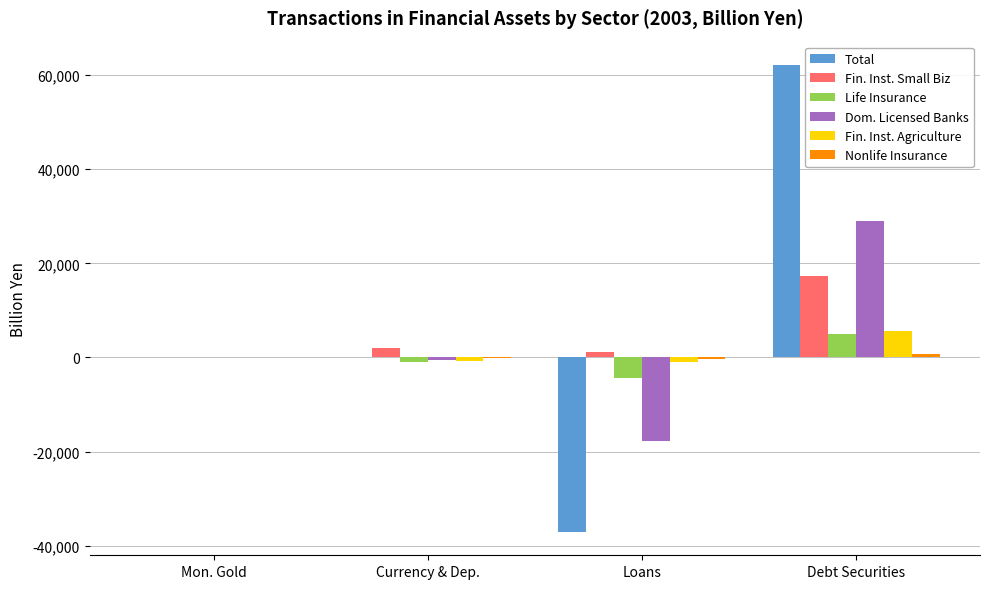

At which category does the chart reach its peak across all series?

Debt Securities